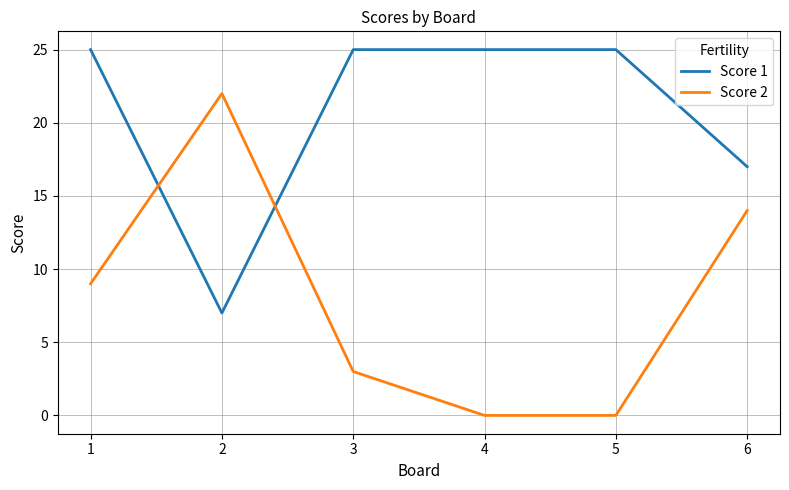

What is the spread (max minus min) of values at 6?

3